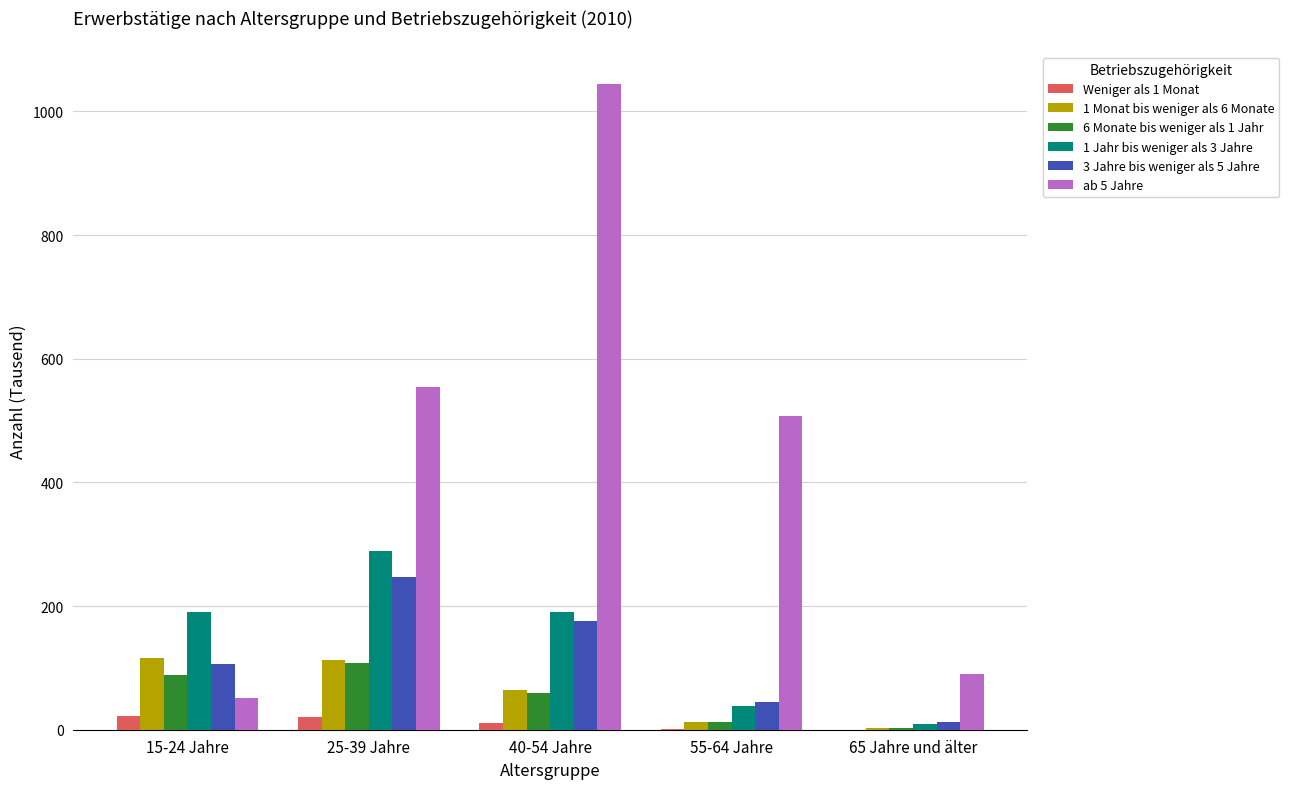

Which series has the largest total across all categories?

ab 5 Jahre